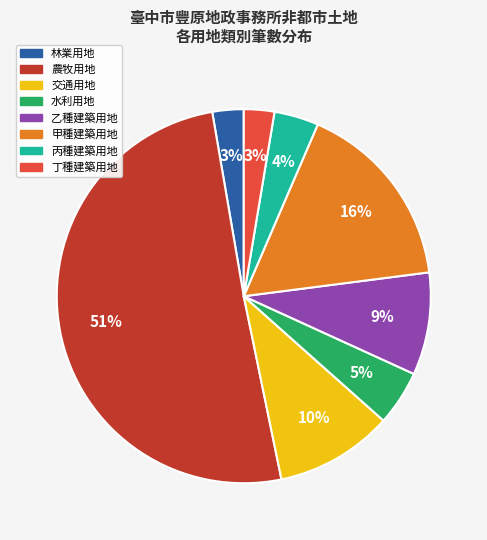

Which has a higher value, 甲種建築用地 or 林業用地?

甲種建築用地